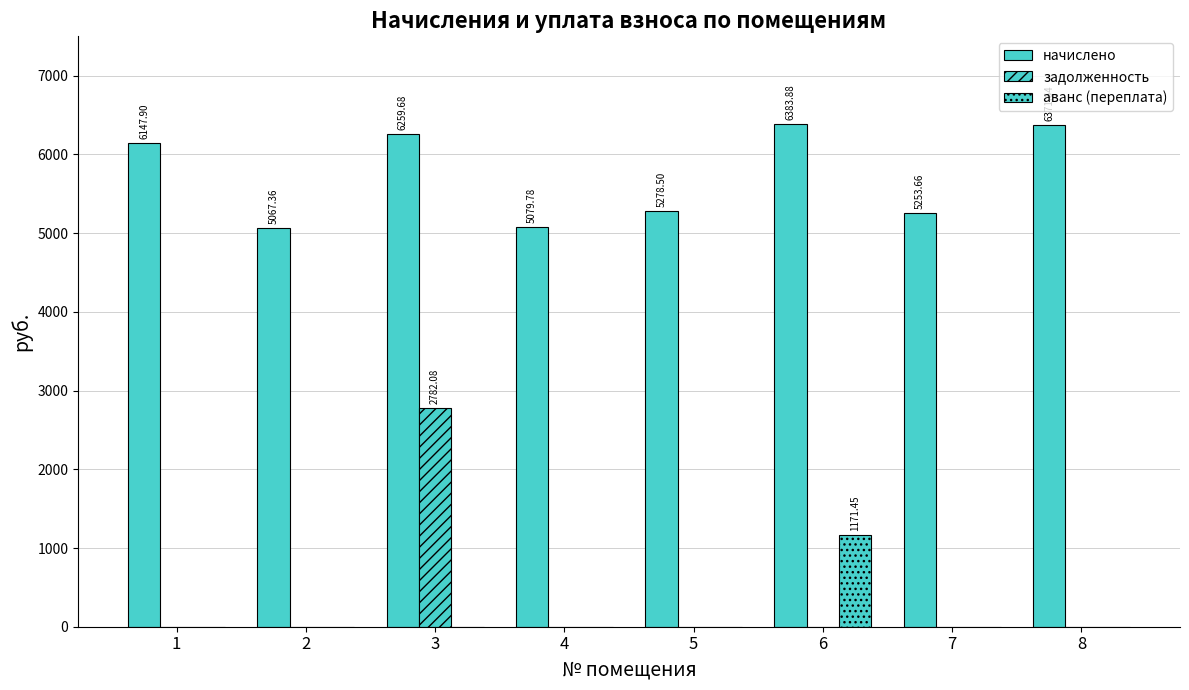

At which category is the sum across all series the highest?

3